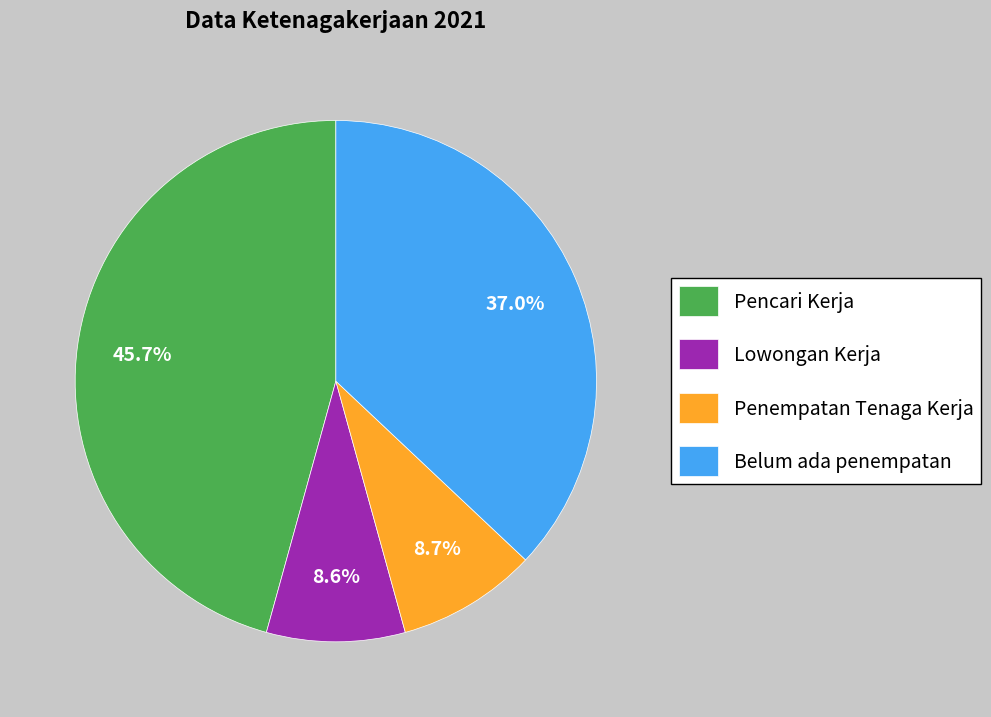

Which has a higher value, Penempatan Tenaga Kerja or Belum ada penempatan?

Belum ada penempatan